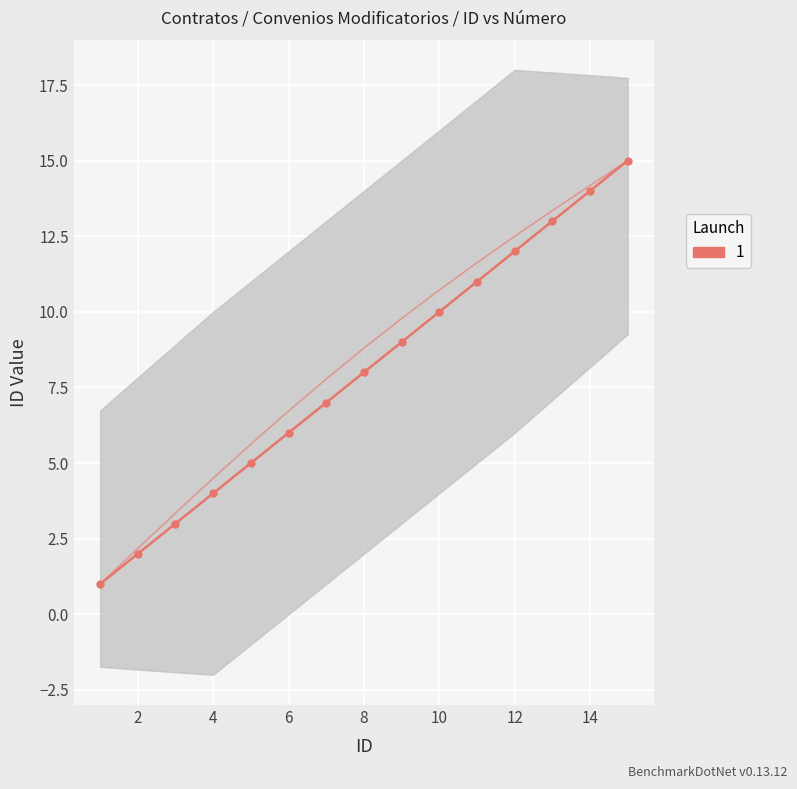

The chart shows a value of 4 at 4. True or false?

True